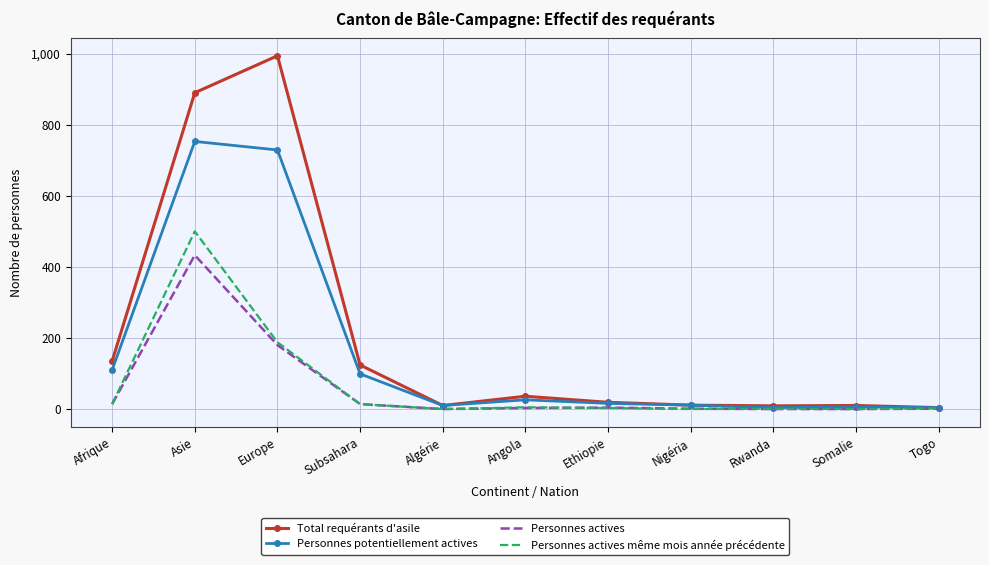

The Personnes actives même mois année précédente series shows 1 at Rwanda. True or false?

True